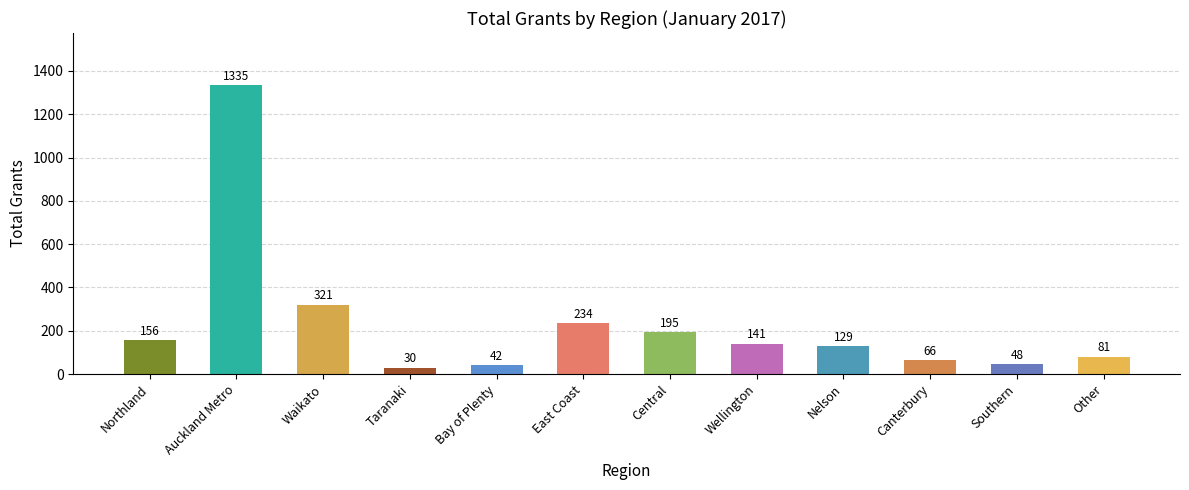

How many distinct data groups are displayed?

1